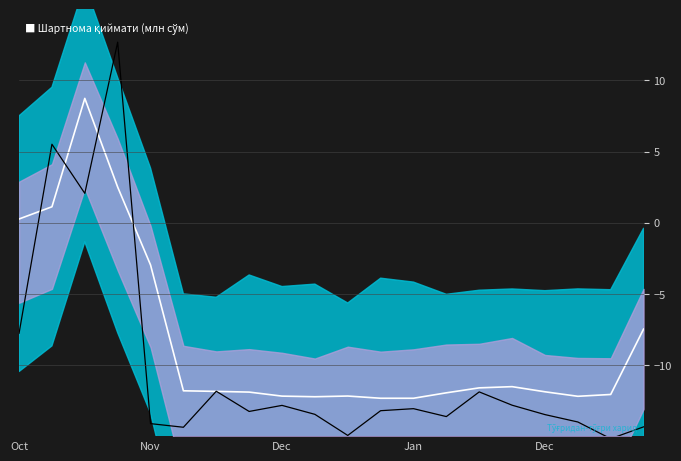

Is this an area chart (filled region under the line)?

No